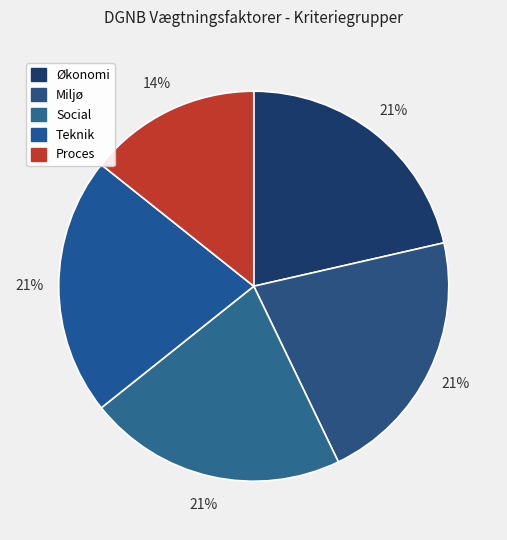

How many segments does this pie chart have?

5